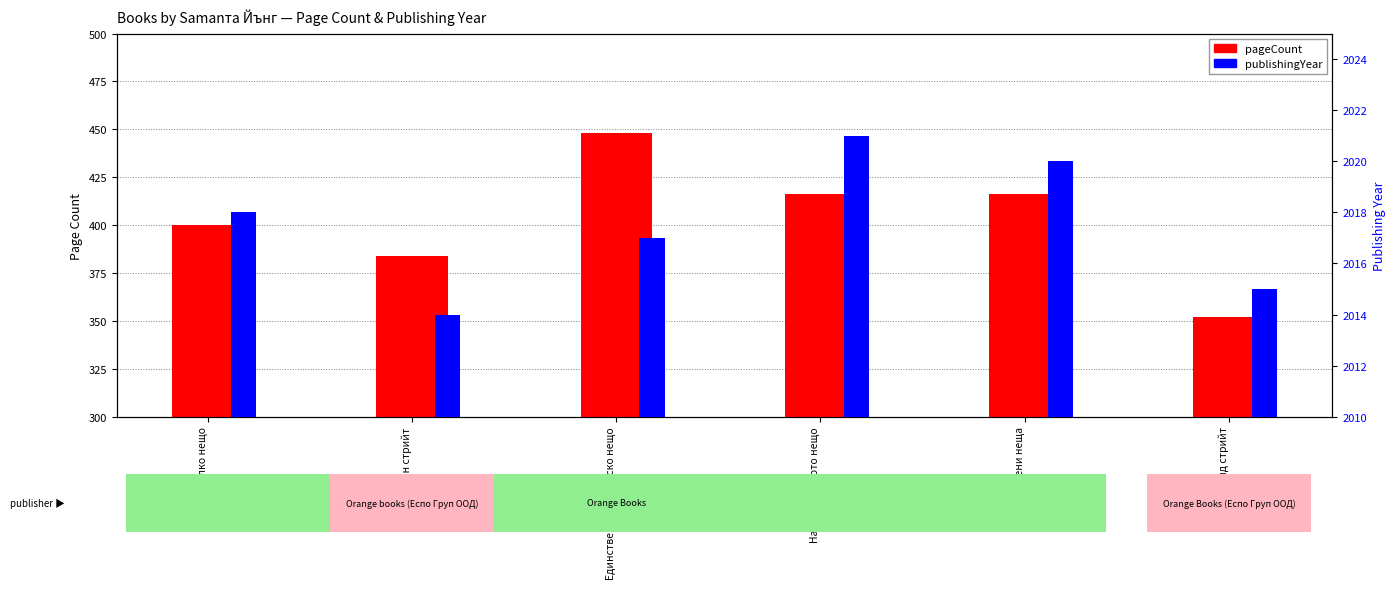

What is the difference between the second highest and minimum values in the pageCount series?

64